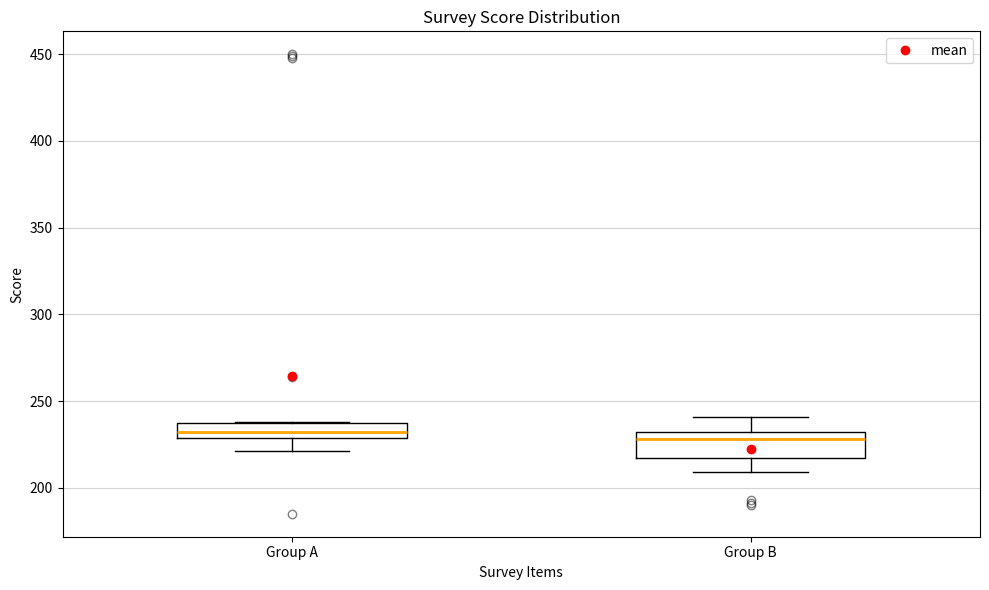

Reading left to right, transcribe this box plot: for each box, give where its median line is, the range the box spans, and where its two whiskers end, as read against the y-axis. The values are not printed on the chart, so give them approximately, as read against the axis.

Group A: median 230 (inside the box), box 230 to 240, whiskers 220 to 240
Group B: median 230 (just below the box's upper edge), box 215 to 230, whiskers 210 to 240